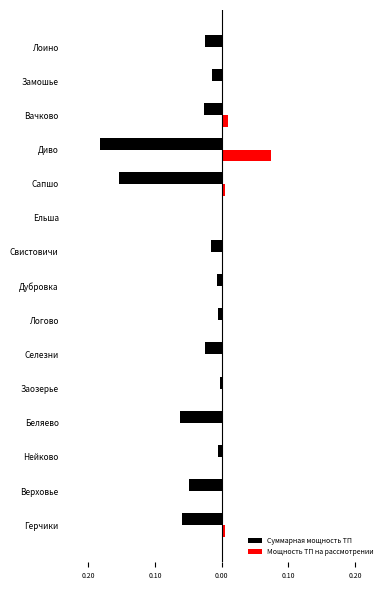

What are all the series names shown in the legend?

Суммарная мощность ТП, Мощность ТП на рассмотрении